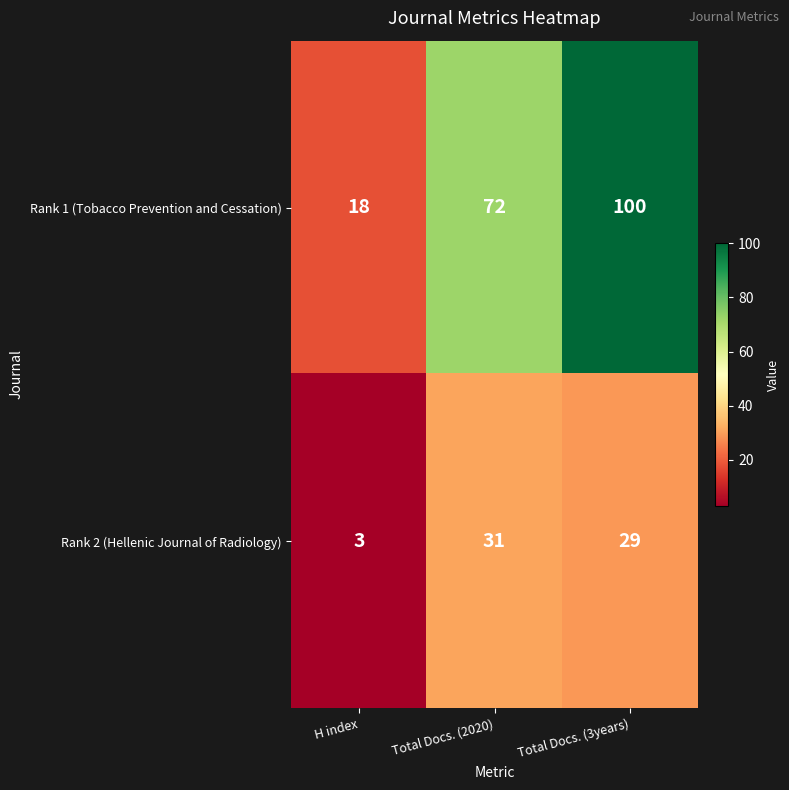

What is the lowest value of the Rank 1 (Tobacco Prevention and Cessation) series?

18